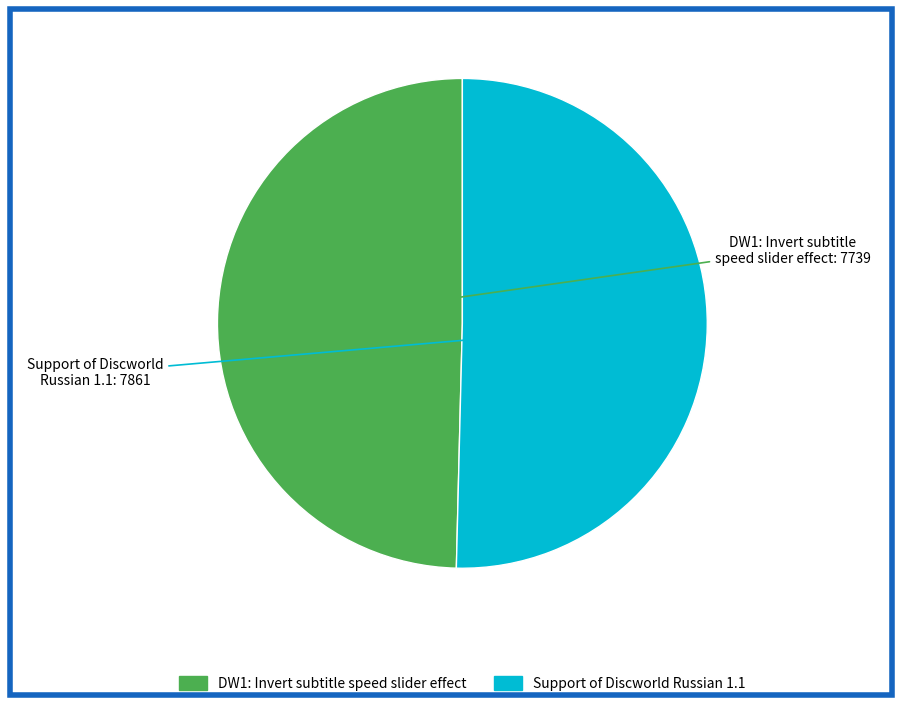

Count the number of slices in the pie.

2